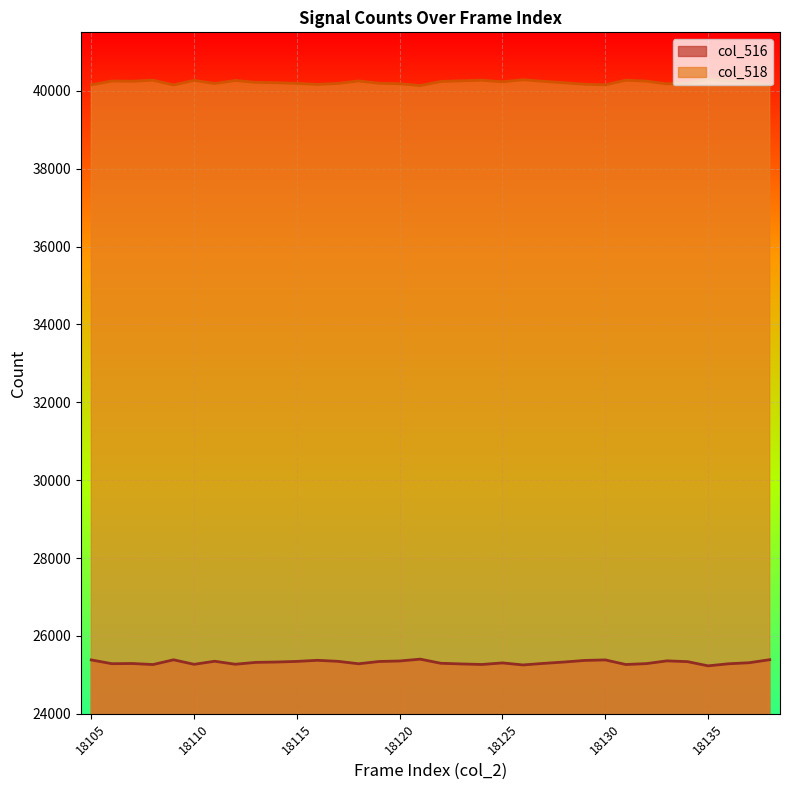

True or false: col_518 and col_516 cross at least once.

False